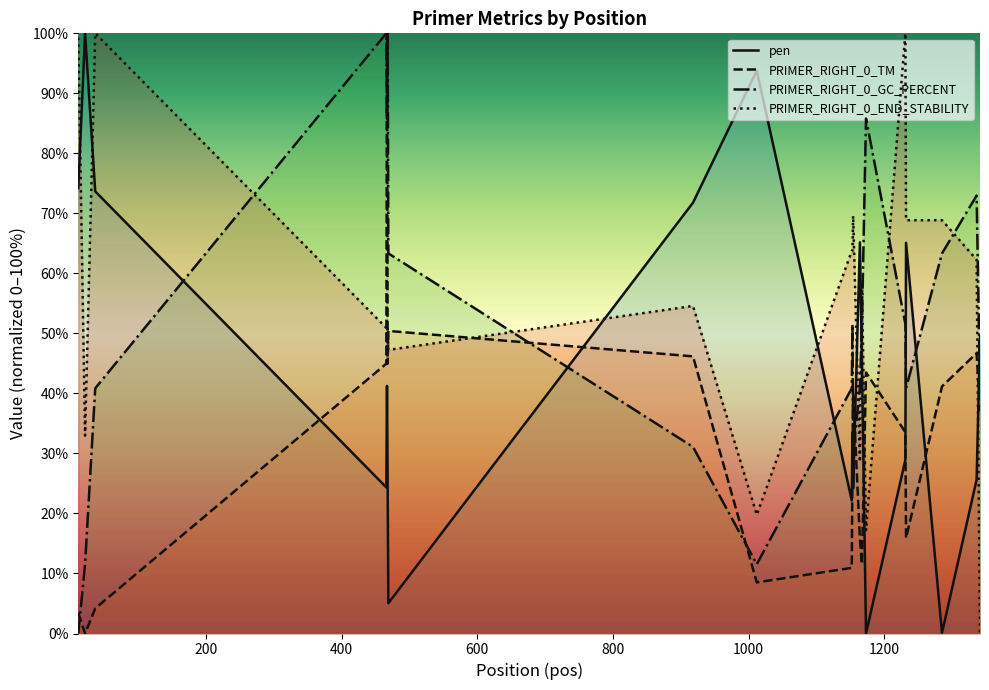

Where is PRIMER_RIGHT_0_GC_PERCENT nearest to the value 50?

1153